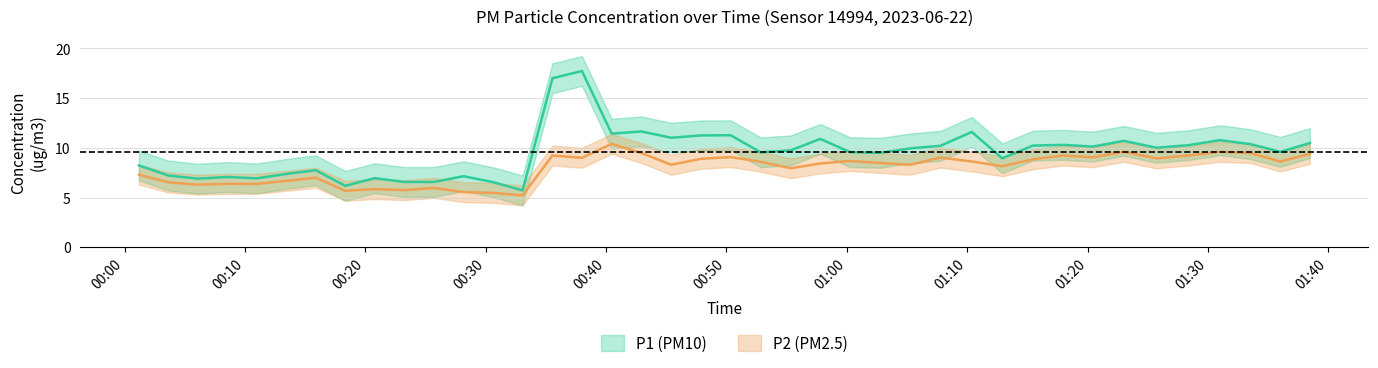

True or false: P1 has a value of 6.8 at 37.

False